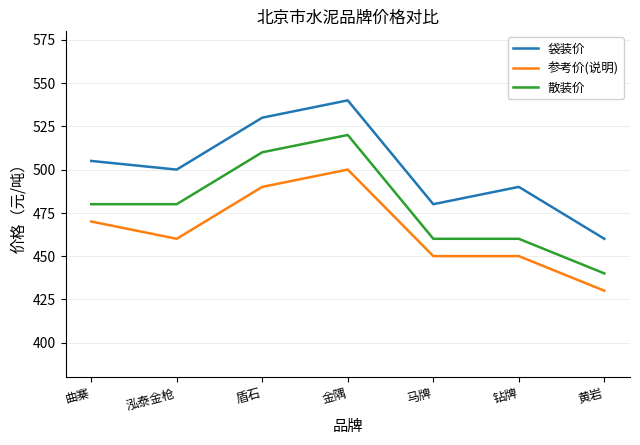

What is the difference between the highest and lowest values at 泓泰金枪?

40